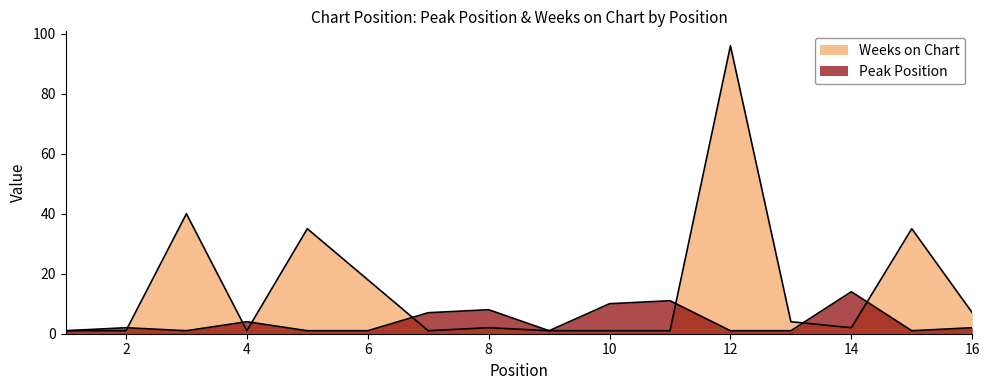

How many times do Weeks on Chart and Peak Position cross each other?

7